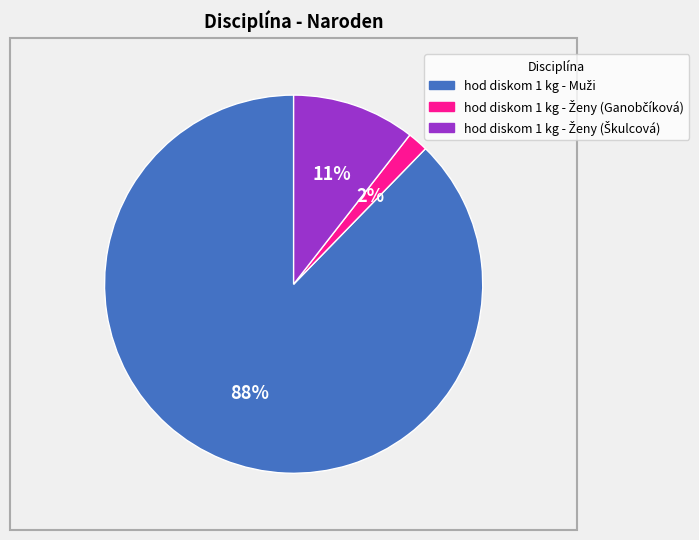

Is there any slice that represents more than half of the pie?

Yes